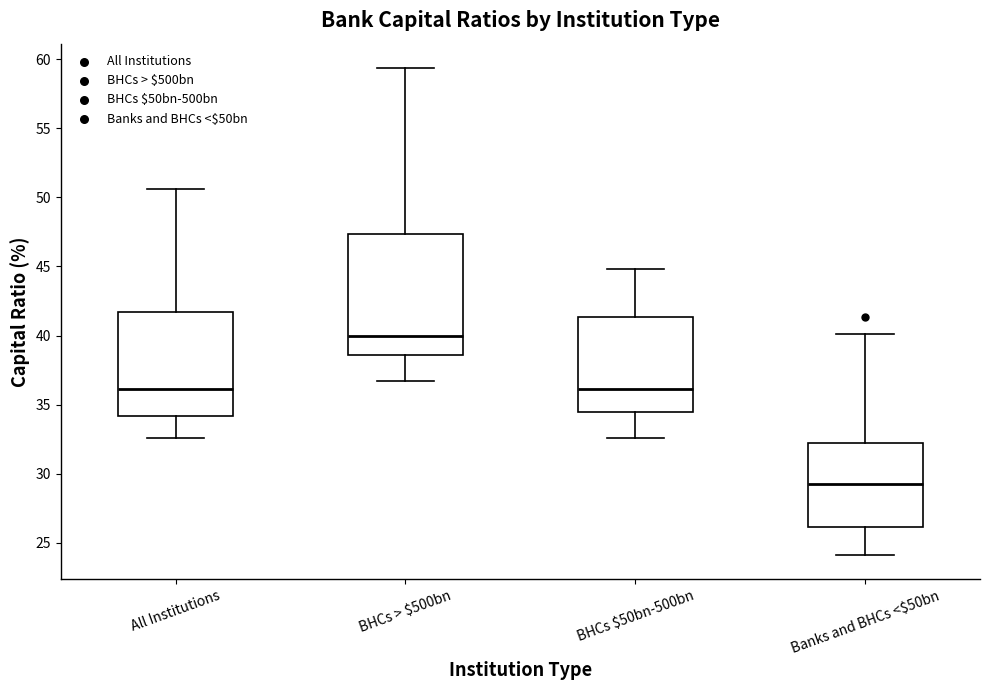

Which box is the tallest, from its lower edge to its upper edge?

BHCs > $500bn